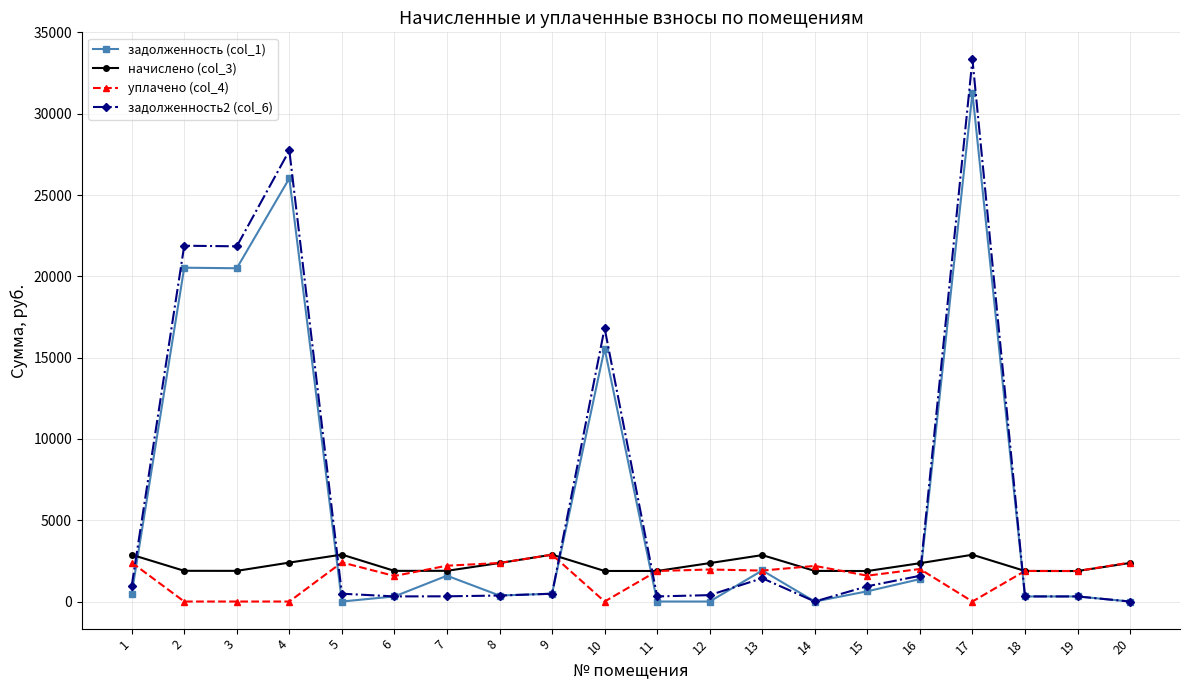

What is the value of the задолженность2 (col_6) point at the 12th from the left?

393.8